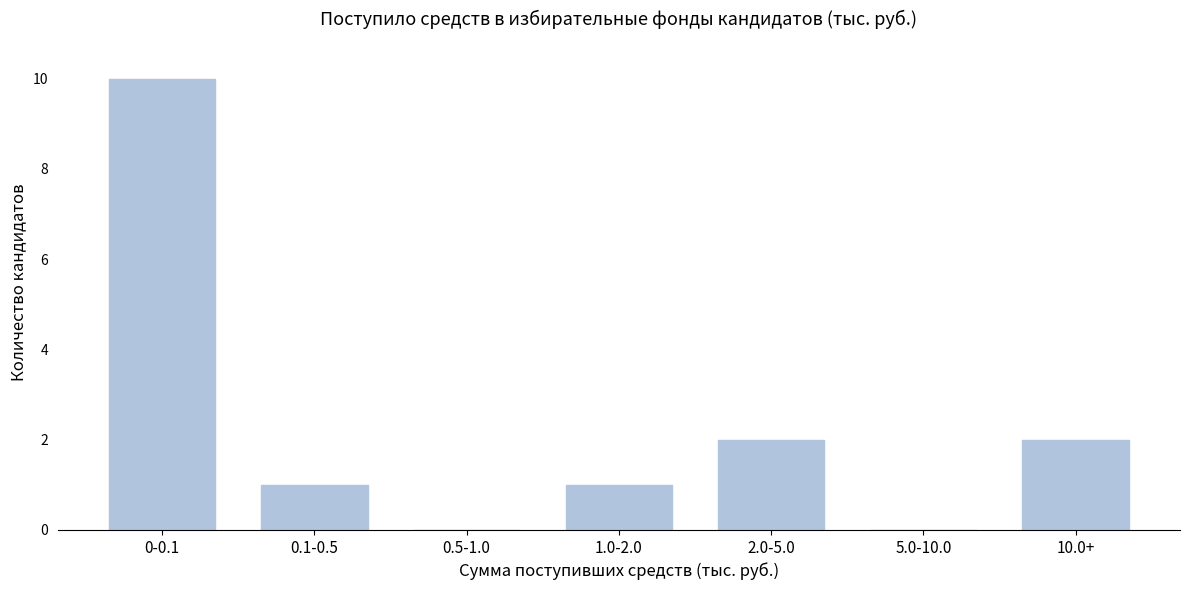

Reading right to left, transcribe all the data shown in this chart.

10.0+=2	5.0-10.0=0	2.0-5.0=2	1.0-2.0=1	0.5-1.0=0	0.1-0.5=1	0-0.1=10